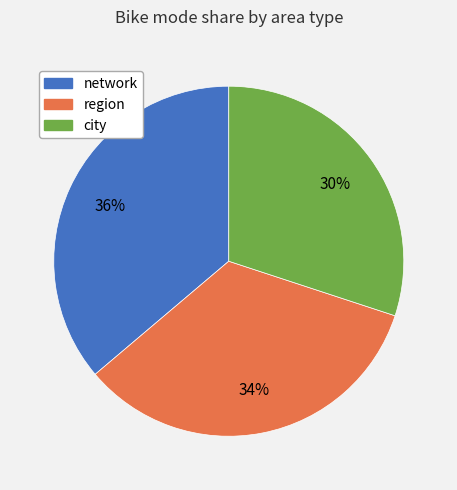

Is there any slice that represents more than half of the pie?

No